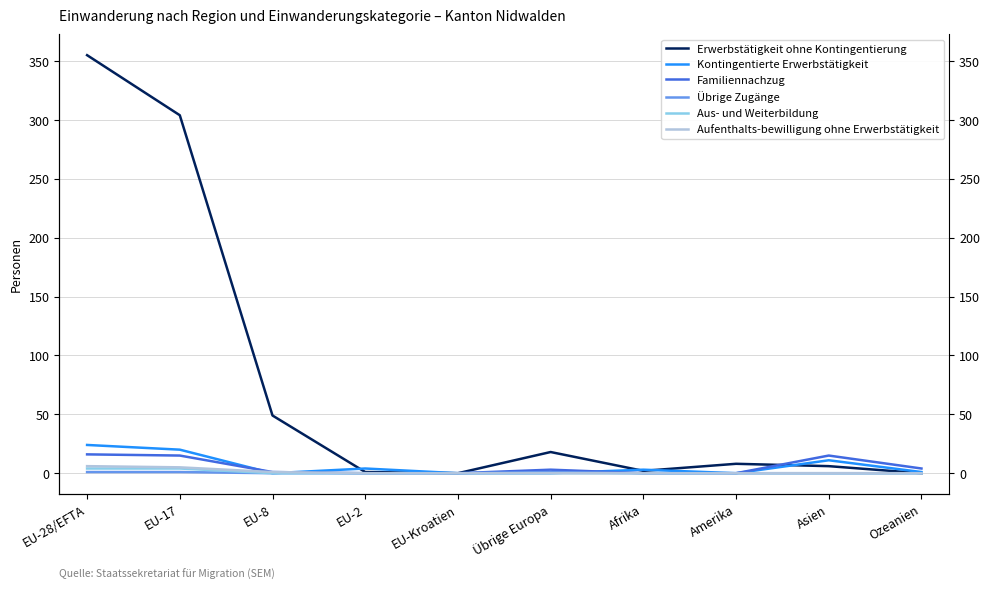

List the labels in order of Familiennachzug value, largest first.

EU-28/EFTA, EU-17, Asien, Ozeanien, Übrige Europa, EU-8, EU-2, EU-Kroatien, Afrika, Amerika